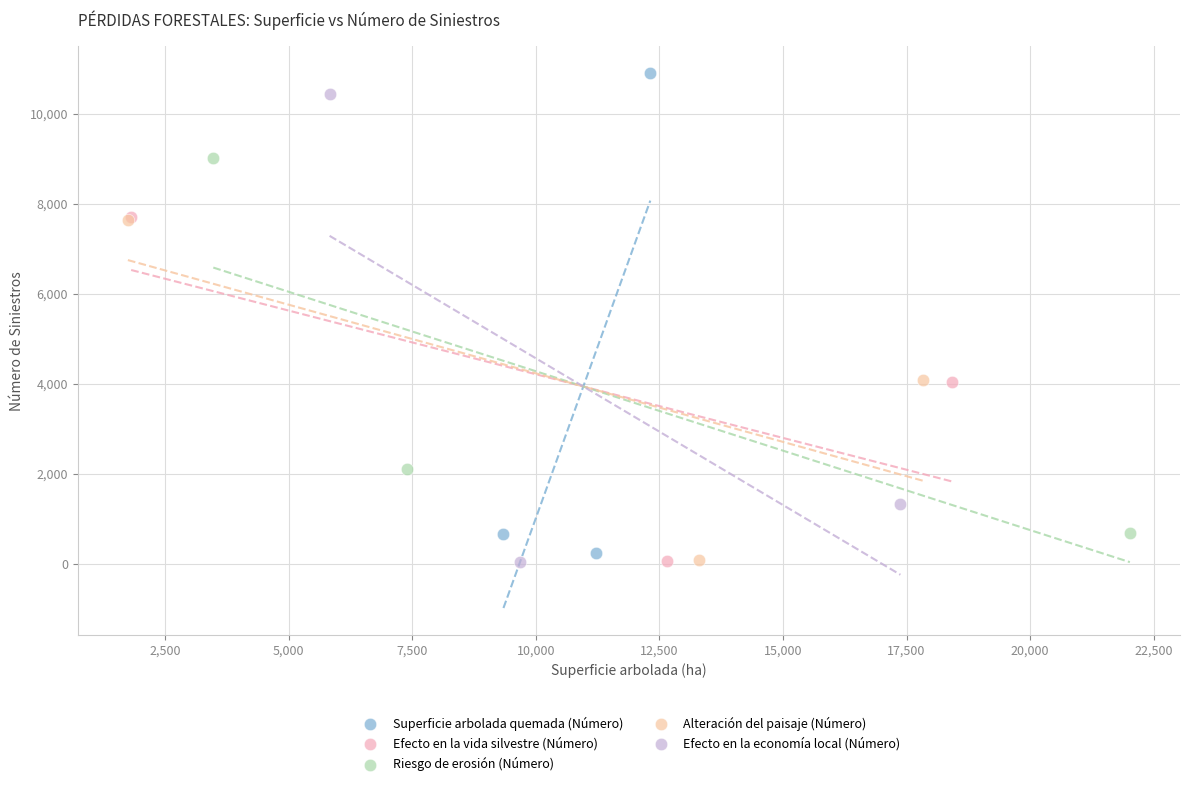

Which series has the widest spread of Y values?

Superficie arbolada quemada (Número)